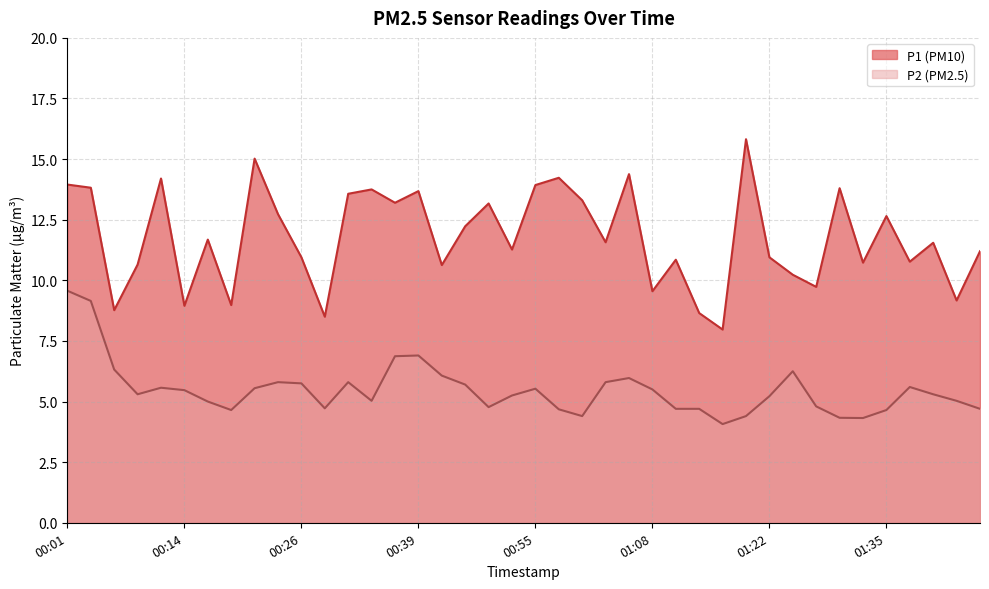

Is the value of P2 at 01:03 greater than the value of P1 at 01:25?

No